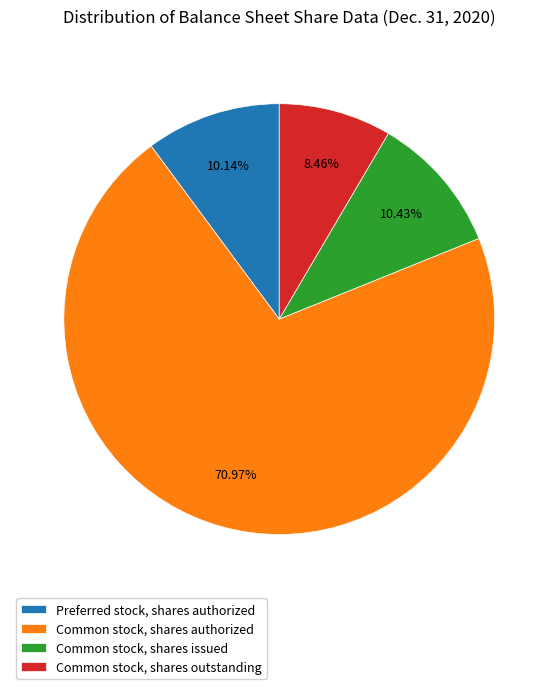

To the nearest percent, what is the combined percentage of Preferred stock, shares authorized and Common stock, shares authorized?

81%